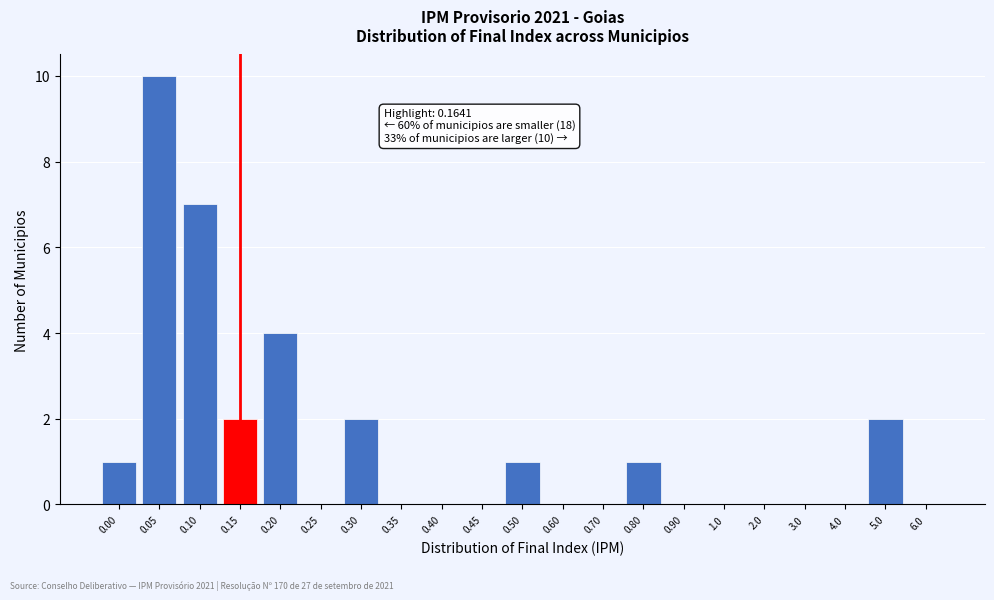

Reading left to right, what are all the values shown in this chart?

0.00=1	0.05=10	0.10=7	0.15=2	0.20=4	0.25=0	0.30=2	0.35=0	0.40=0	0.45=0	0.50=1	0.60=0	0.70=0	0.80=1	0.90=0	1.0=0	2.0=0	3.0=0	4.0=0	5.0=2	6.0=0